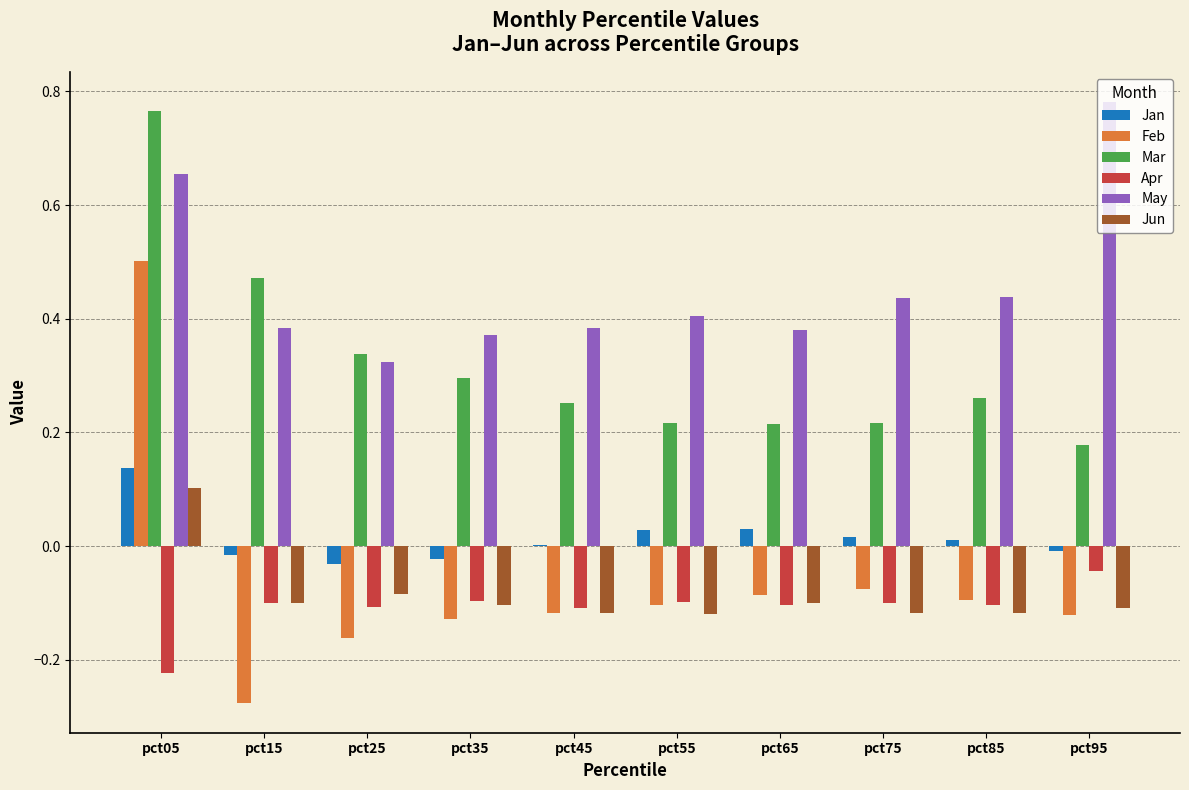

What is the sum of all May values?

4.6